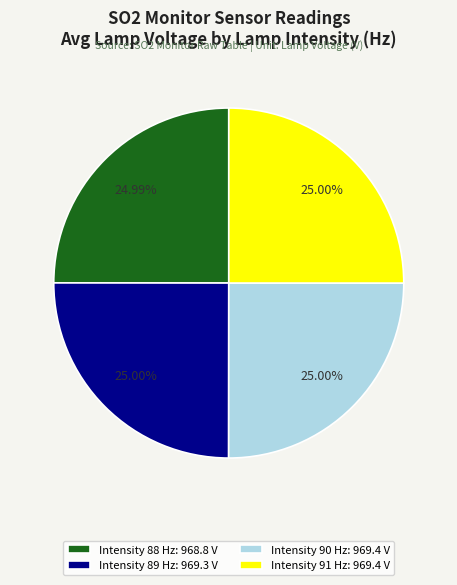

Is Intensity 89 Hz: 969.3 V the majority of the pie?

No